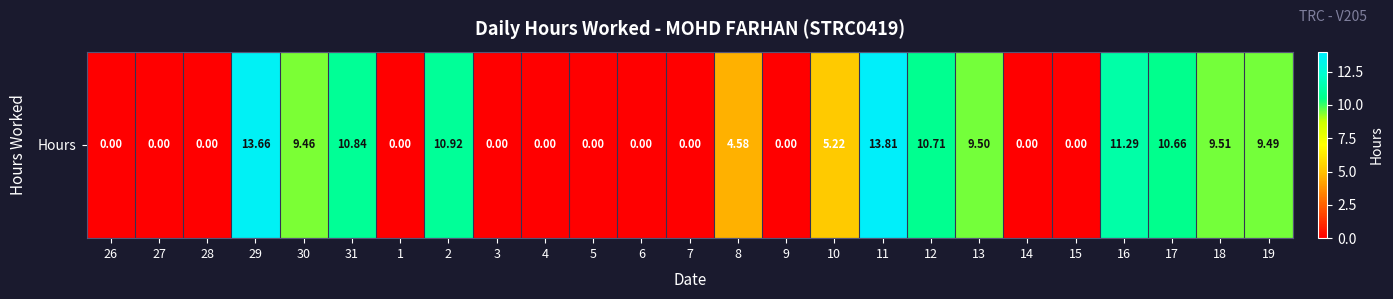

How many distinct data groups are displayed?

1